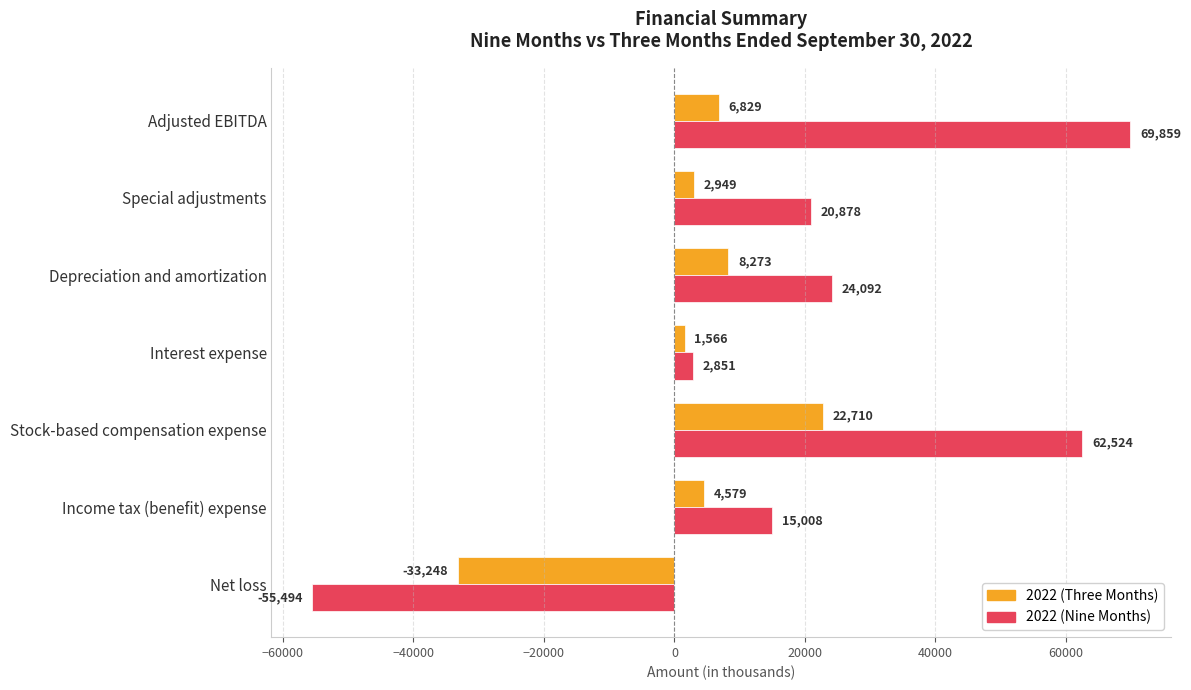

List the series in order of their overall mean, lowest first.

2022 (Three Months), 2022 (Nine Months)